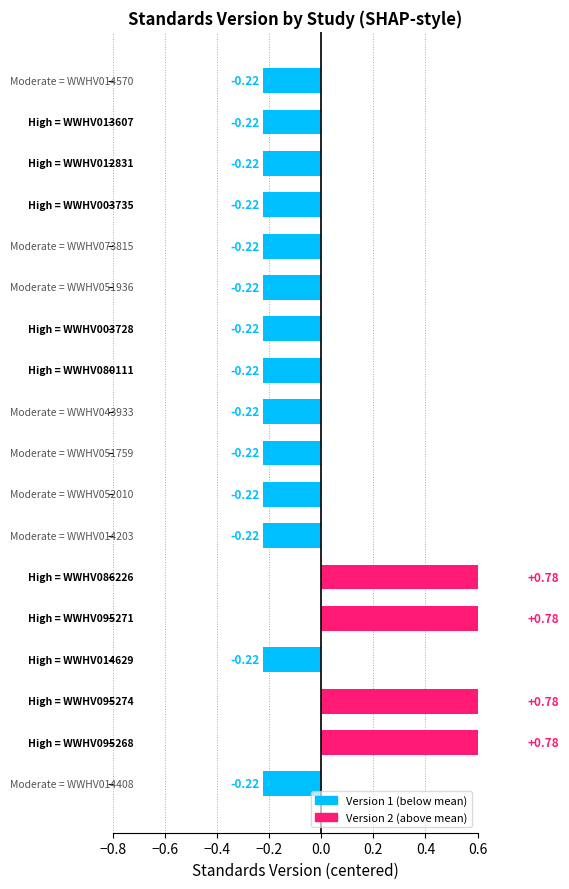

What is the smallest value displayed?

-0.2